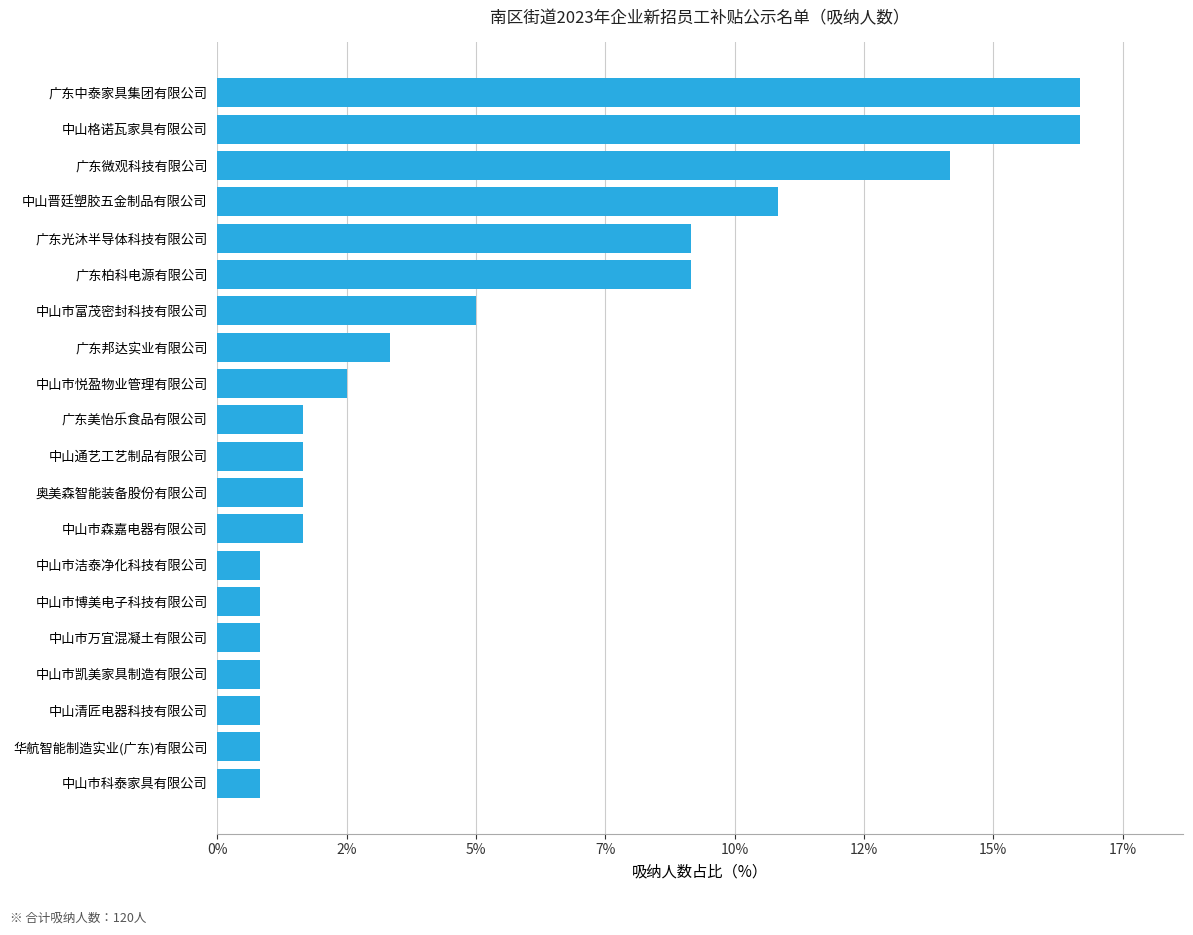

Are the bars horizontal?

Yes